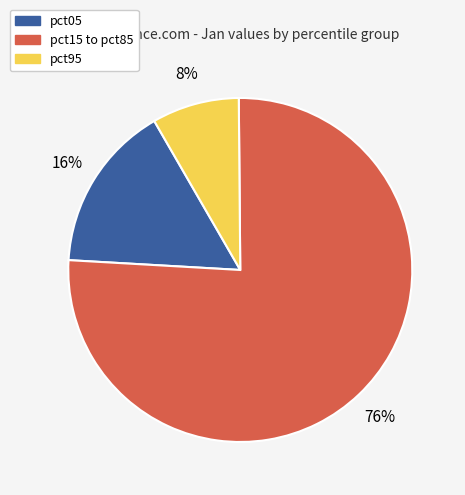

To the nearest percent, what is the average slice percentage?

33%